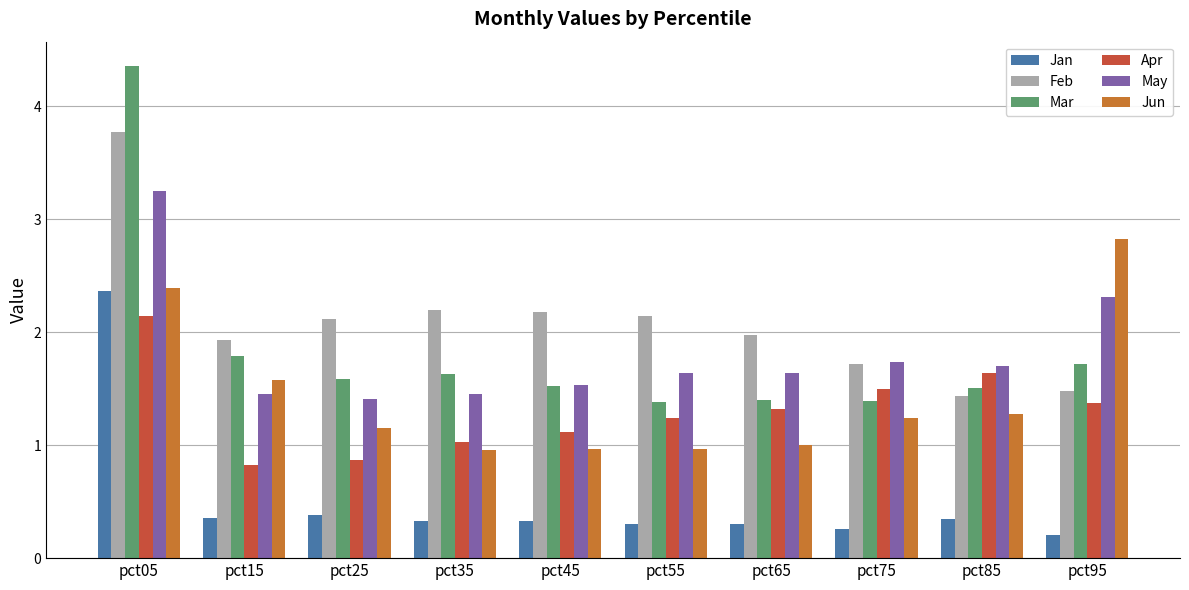

How many groups of bars are there?

10